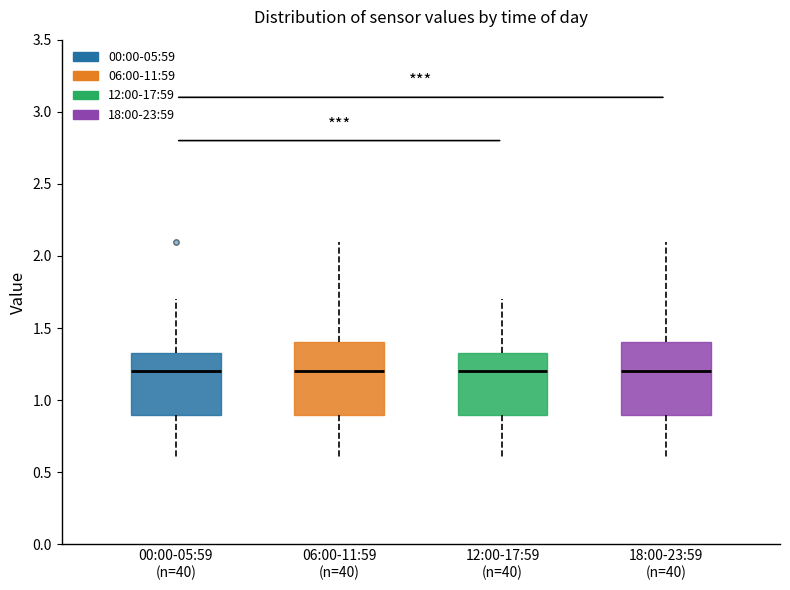

Reading left to right, transcribe this box plot: for each box, give where its median line is, the range the box spans, and where its two whiskers end, as read against the y-axis. The values are not printed on the chart, so give them approximately, as read against the axis.

00:00-05:59 (n=40): median 1.20, box 0.90 to 1.35, whiskers 0.60 to 1.70
06:00-11:59 (n=40): median 1.20, box 0.90 to 1.40, whiskers 0.60 to 2.10
12:00-17:59 (n=40): median 1.20, box 0.90 to 1.35, whiskers 0.60 to 1.70
18:00-23:59 (n=40): median 1.20, box 0.90 to 1.40, whiskers 0.60 to 2.10